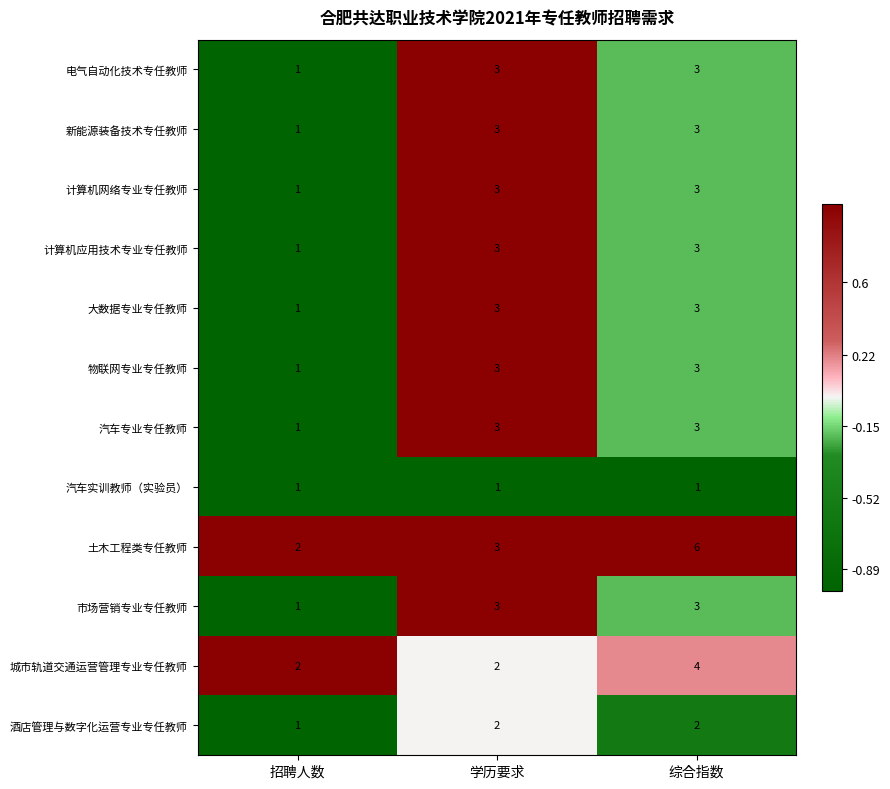

Which series has the widest spread of values?

土木工程类专任教师